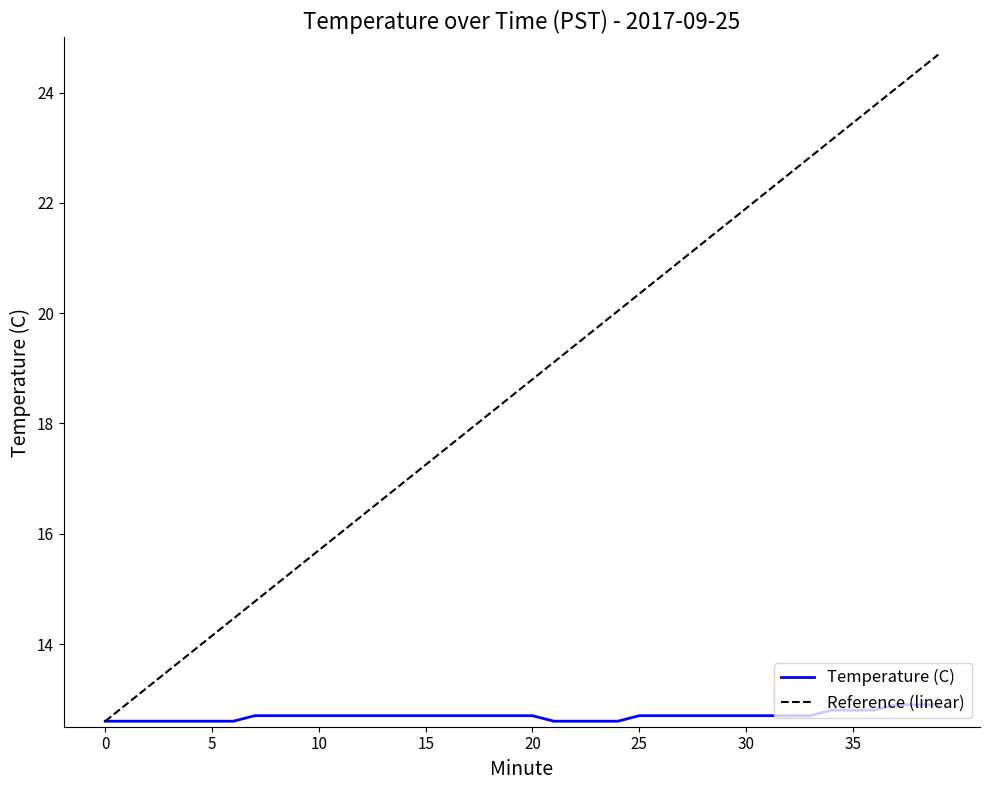

What is the minimum value shown in the chart?

12.6